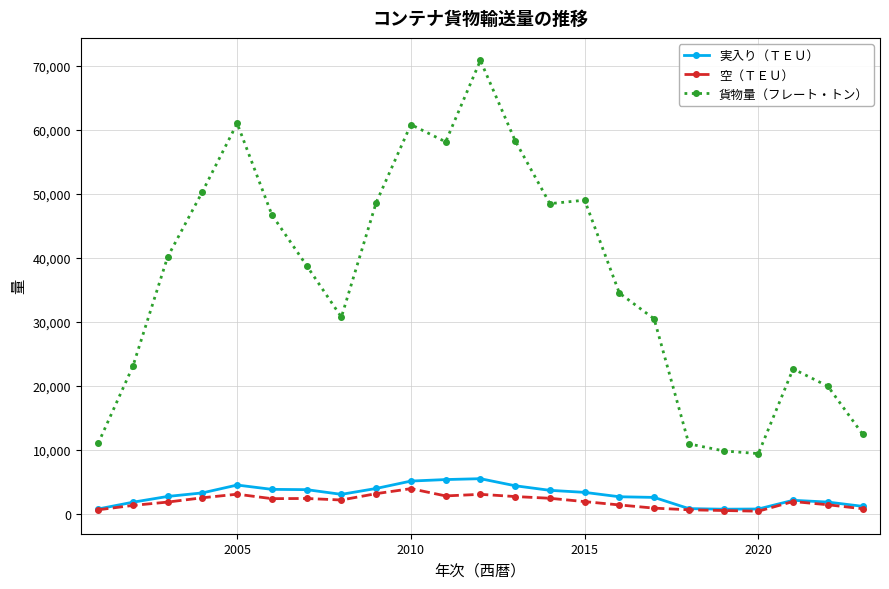

How many series are shown in this chart?

3